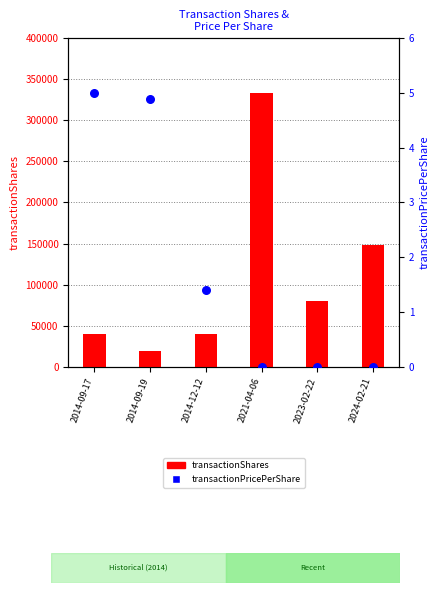

Which series has the largest total across all categories?

transactionShares